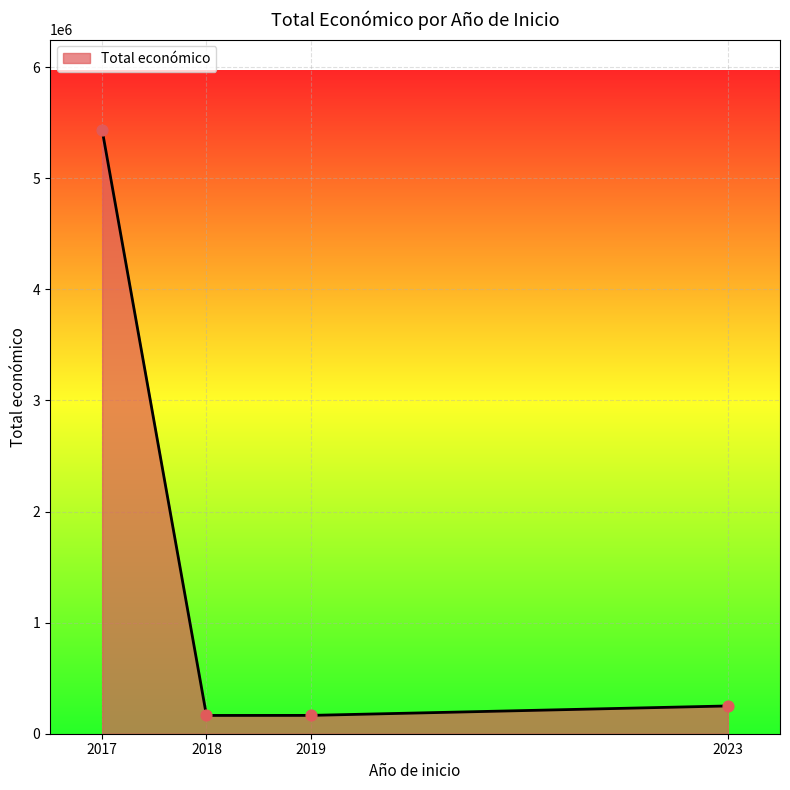

Approximately how many times larger is the value at 2019 compared to 2023?

0.7